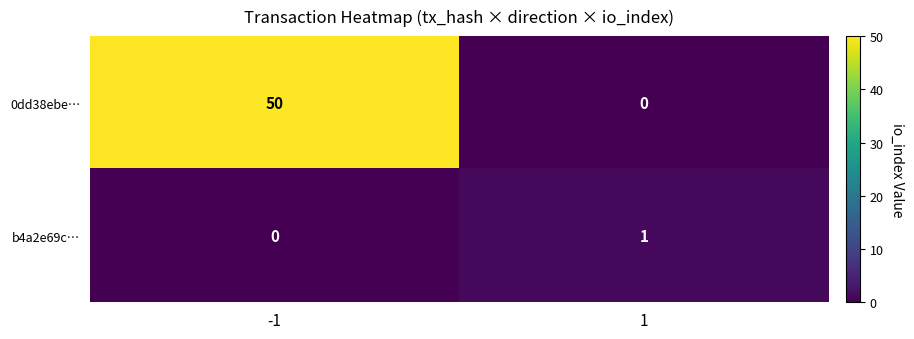

Is it true that b4a2e69c… equals 2 at 1?

False